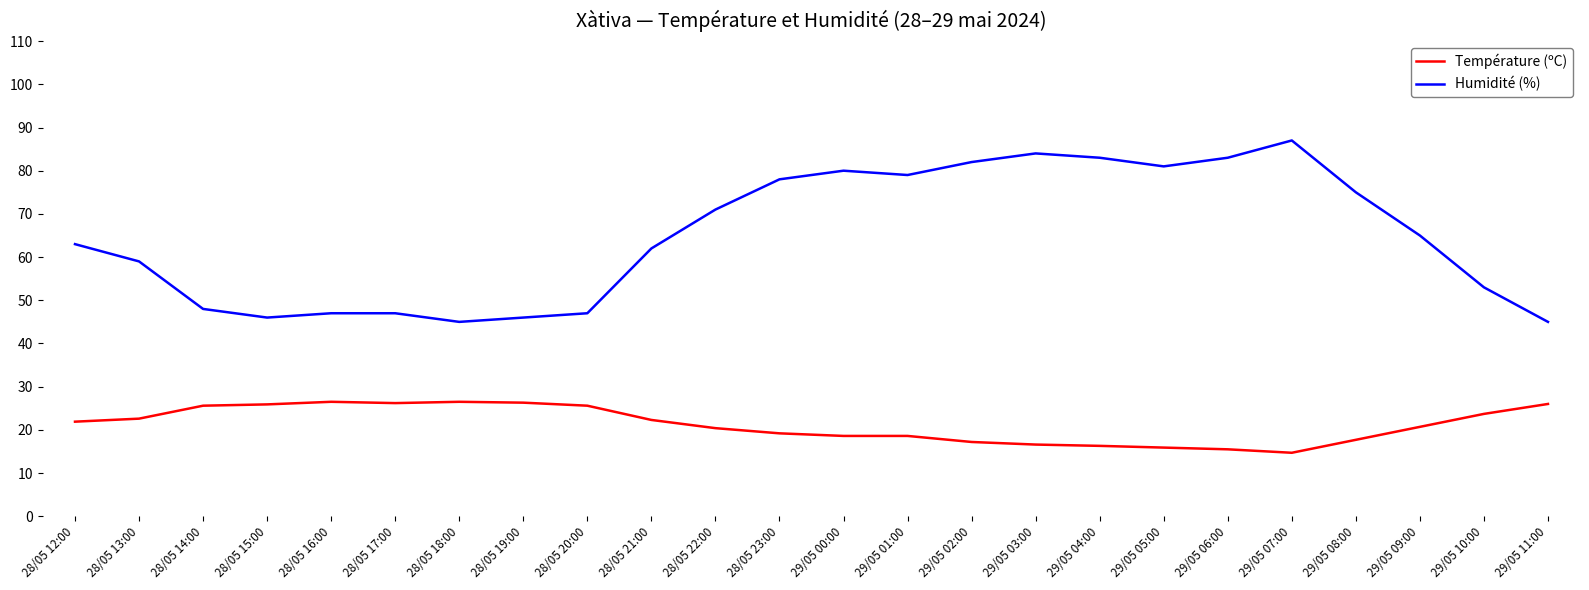

Which series has the largest range (max minus min)?

Humidité (%)